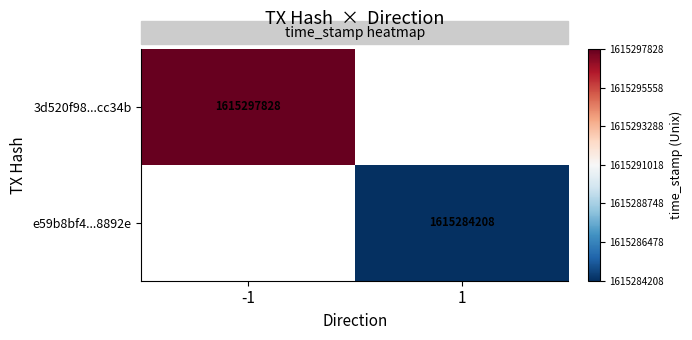

The 3d520f98...cc34b series shows 1615297828 at -1. True or false?

True